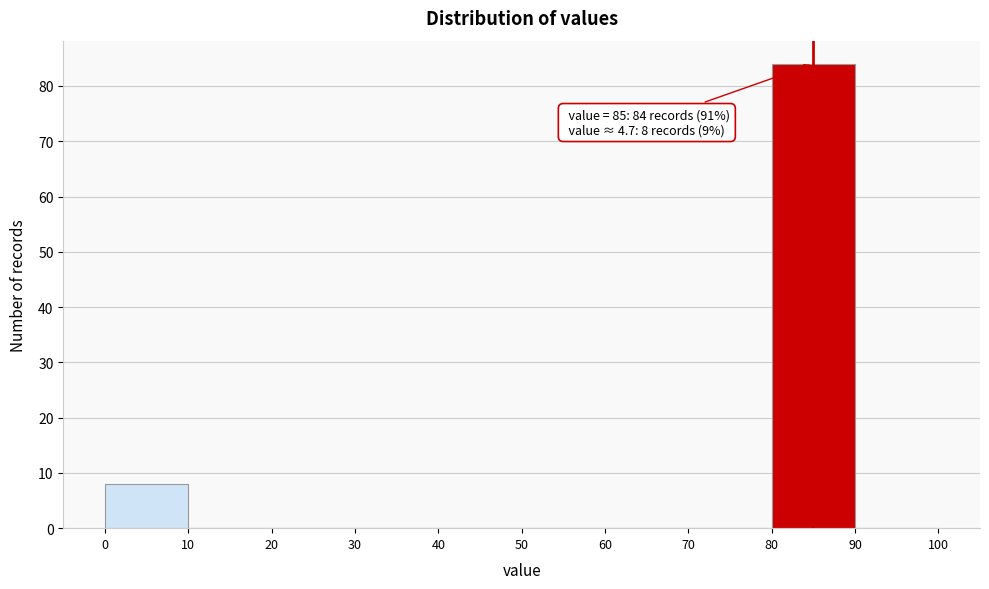

Which range on the x-axis has the tallest bar?

80 to 90